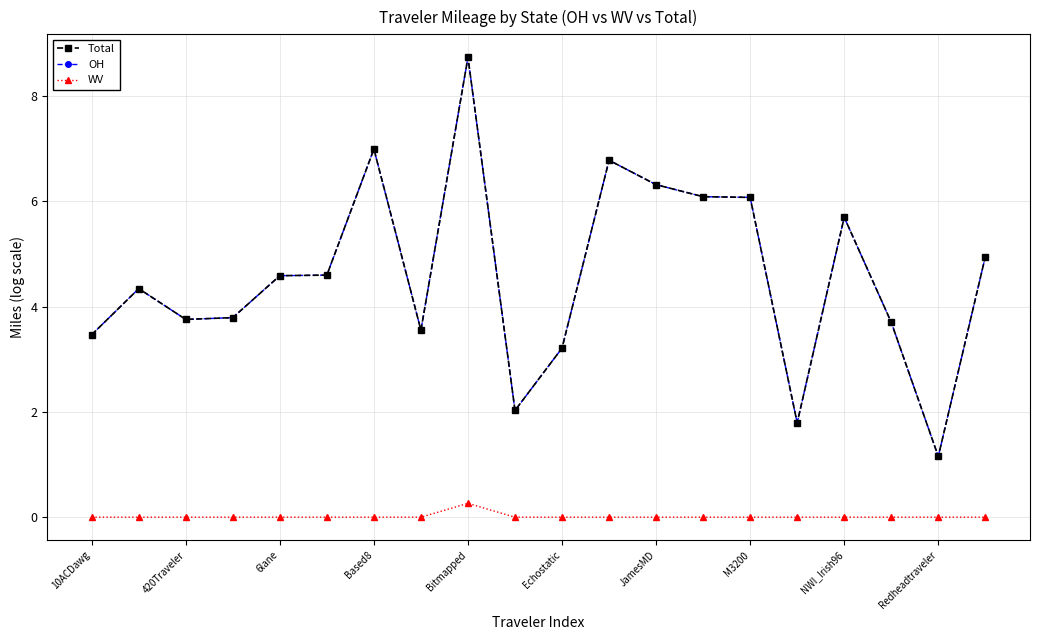

In OH, how many points are lower than both neighbors (excluding endpoints)?

5